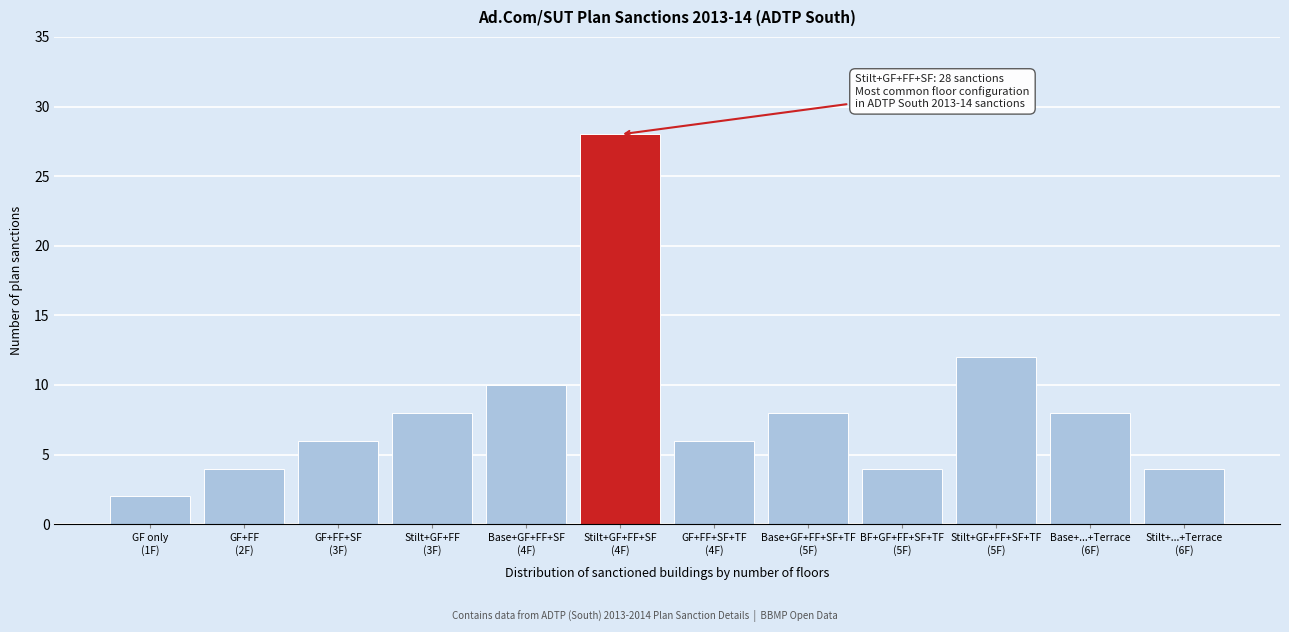

Reading right to left, what are all the values shown in this chart?

4	8	12	4	8	6	28	10	8	6	4	2